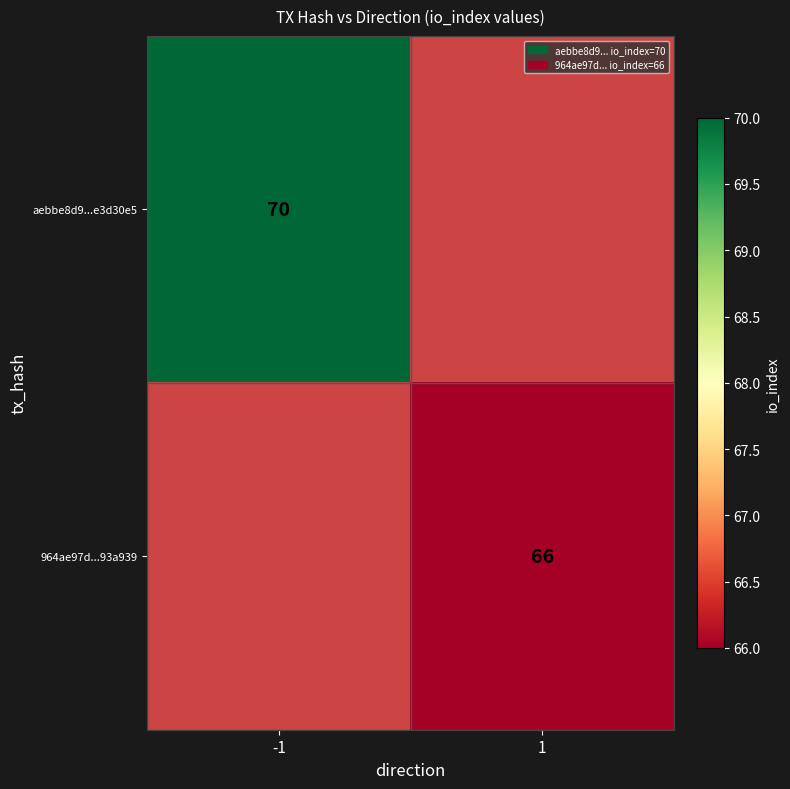

True or false: aebbe8d9...e3d30e5 has a value of 70 at -1.

True